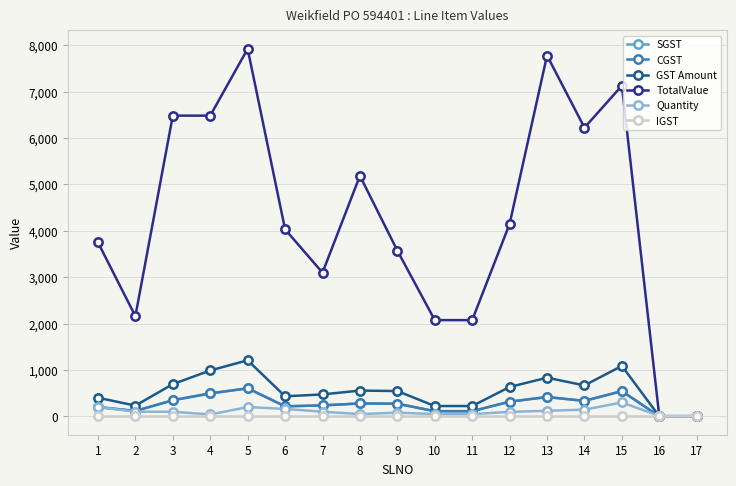

Is the value of CGST at 16 greater than the value of SGST at 5?

No